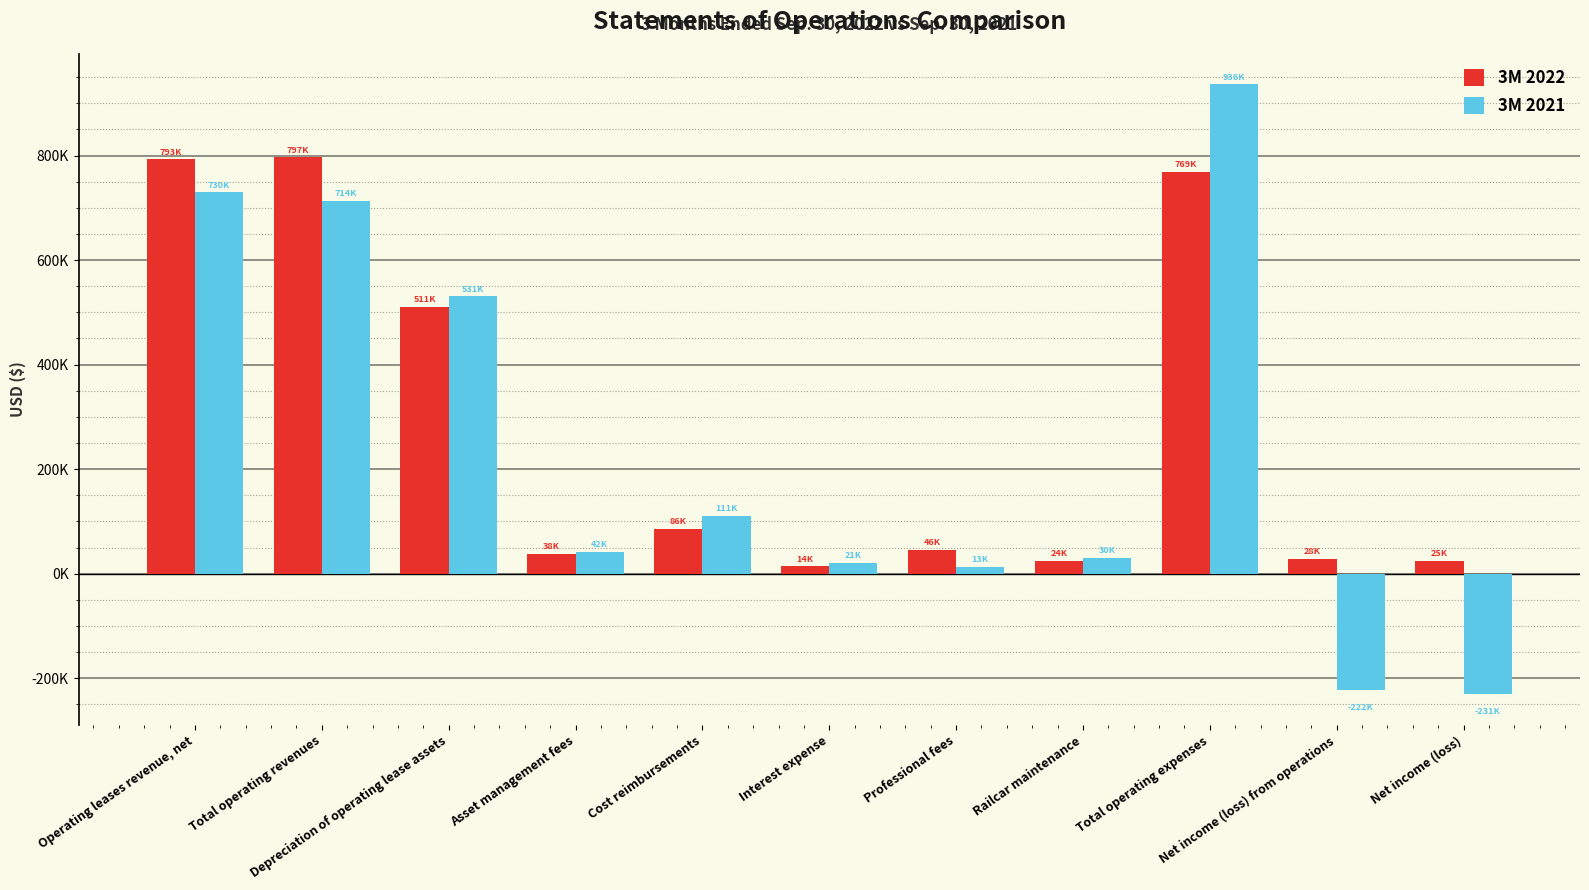

What is the label of the 1st bar from the right?

Net income (loss)